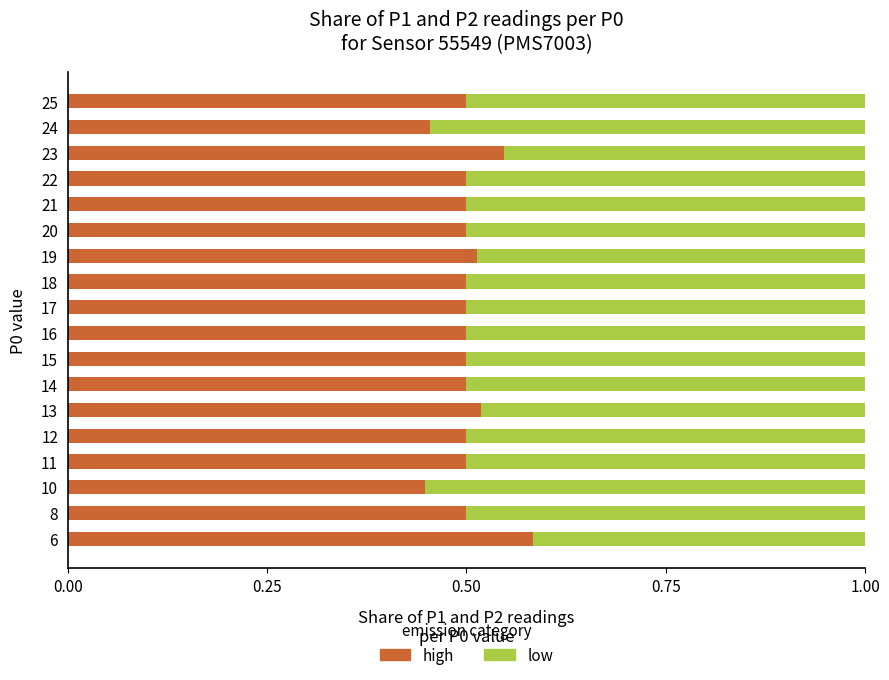

At which label does high reach its peak?

6